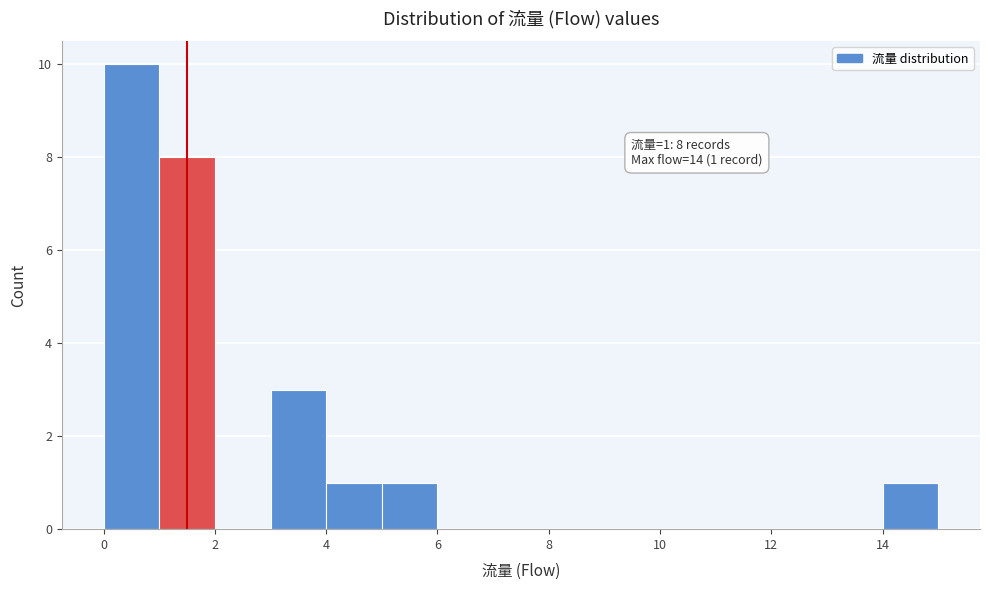

Over which range of the x-axis is the bar tallest?

0 to 1